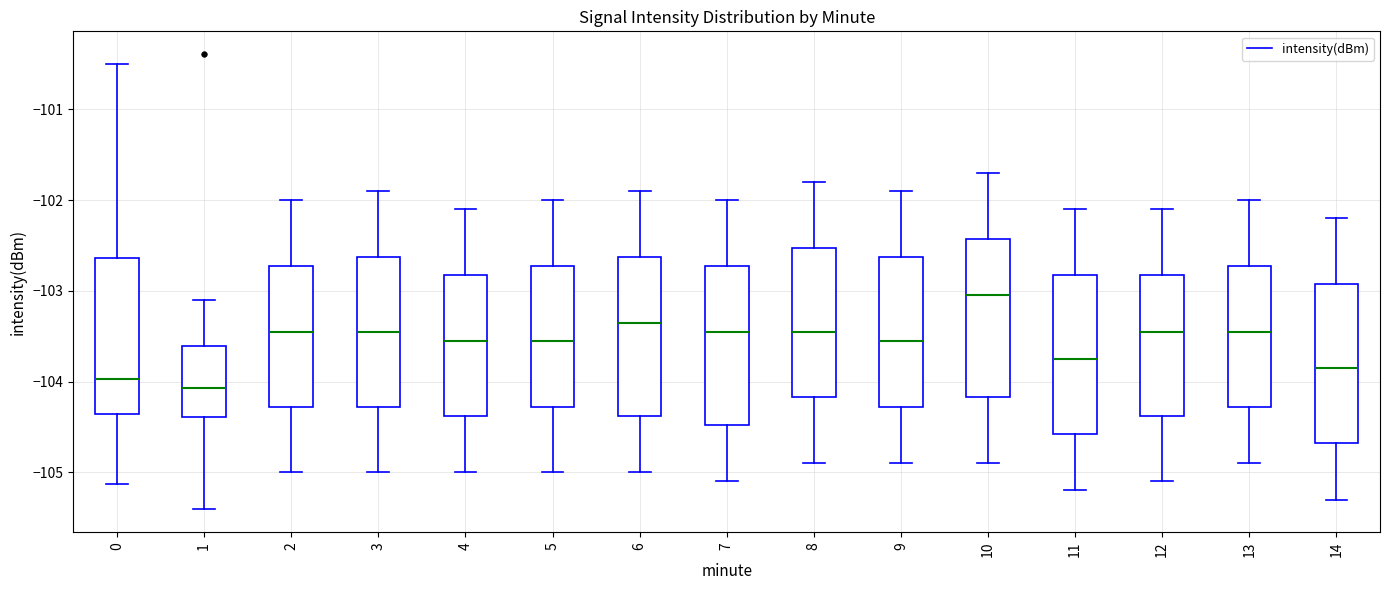

Reading left to right, transcribe this box plot: for each box, give where its median line is, the range the box spans, and where its two whiskers end, as read against the y-axis. The values are not printed on the chart, so give them approximately, as read against the axis.

0: median -104.0, box -104.4 to -102.6, whiskers -105.1 to -100.5
1: median -104.1, box -104.4 to -103.6, whiskers -105.4 to -103.1
2: median -103.4, box -104.3 to -102.7, whiskers -105.0 to -102.0
3: median -103.4, box -104.3 to -102.6, whiskers -105.0 to -101.9
4: median -103.5, box -104.4 to -102.8, whiskers -105.0 to -102.1
5: median -103.5, box -104.3 to -102.7, whiskers -105.0 to -102.0
6: median -103.3, box -104.4 to -102.6, whiskers -105.0 to -101.9
7: median -103.4, box -104.5 to -102.7, whiskers -105.1 to -102.0
8: median -103.4, box -104.2 to -102.5, whiskers -104.9 to -101.8
9: median -103.5, box -104.3 to -102.6, whiskers -104.9 to -101.9
10: median -103.0, box -104.2 to -102.4, whiskers -104.9 to -101.7
11: median -103.7, box -104.6 to -102.8, whiskers -105.2 to -102.1
12: median -103.4, box -104.4 to -102.8, whiskers -105.1 to -102.1
13: median -103.4, box -104.3 to -102.7, whiskers -104.9 to -102.0
14: median -103.8, box -104.7 to -102.9, whiskers -105.3 to -102.2